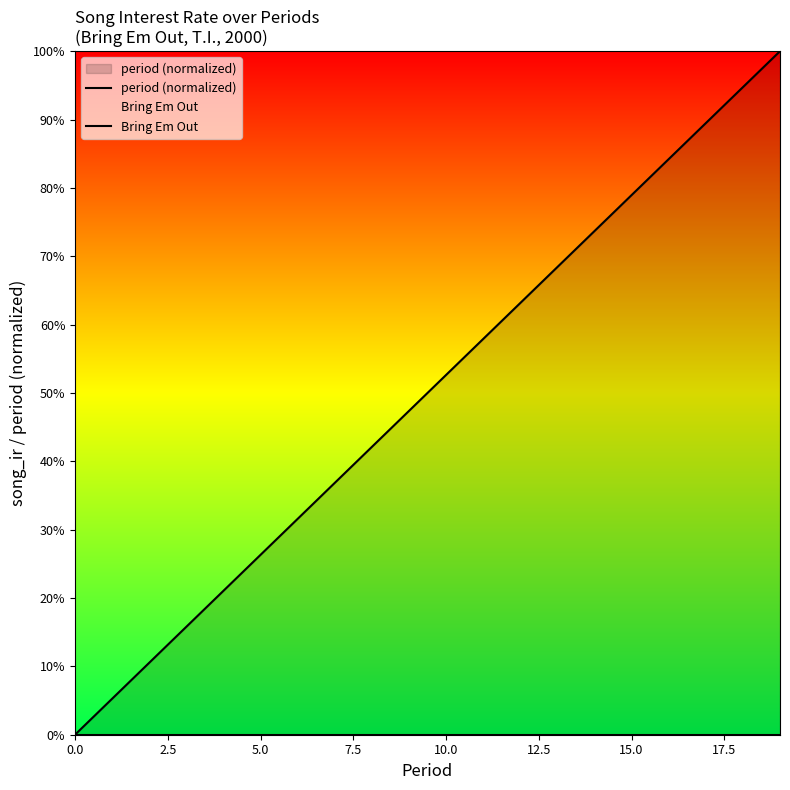

At 16, list the series in order from largest to smallest.

period (normalized), Bring Em Out